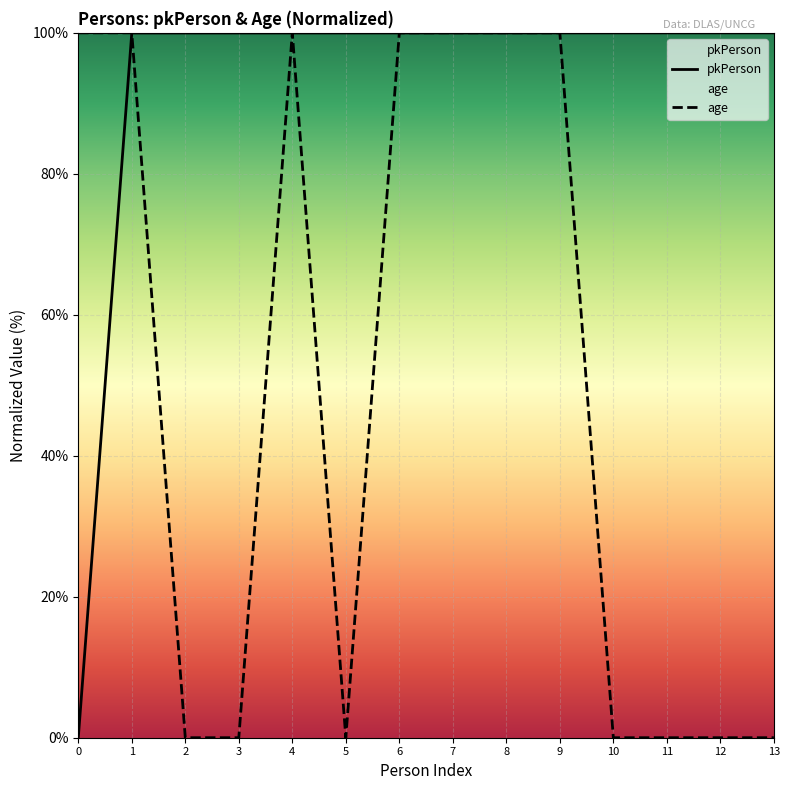

What is the total value across all series at 12?

100.0